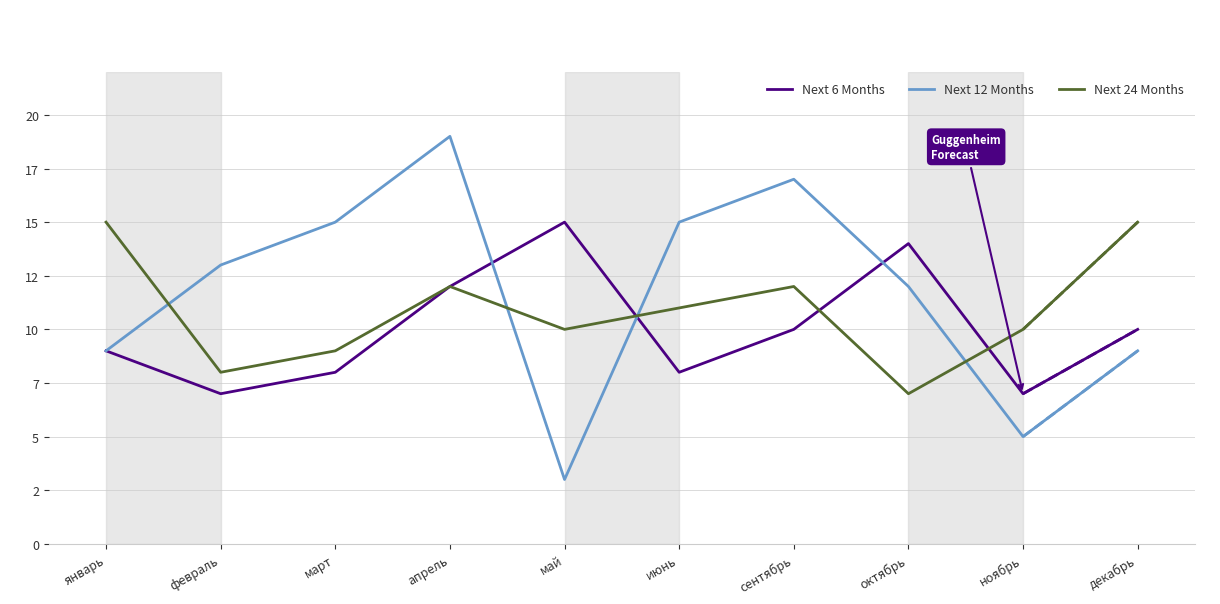

Is this an area chart (filled region under the line)?

No